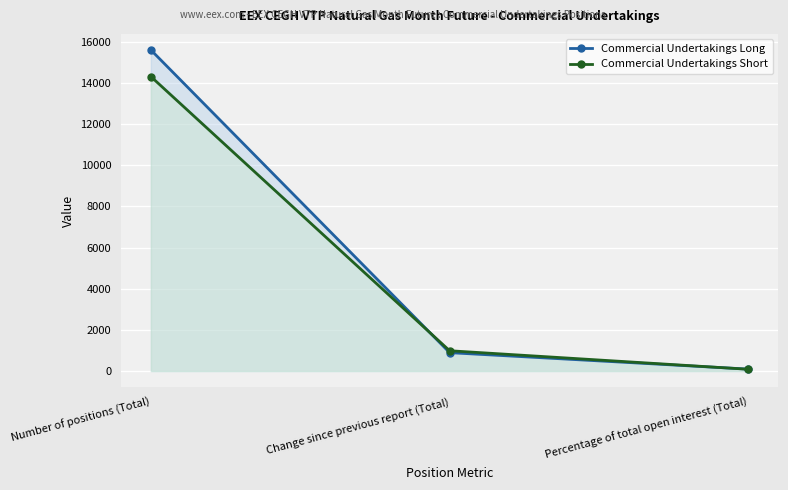

Where does the Commercial Undertakings Short series first go above 987?

Number of positions (Total)